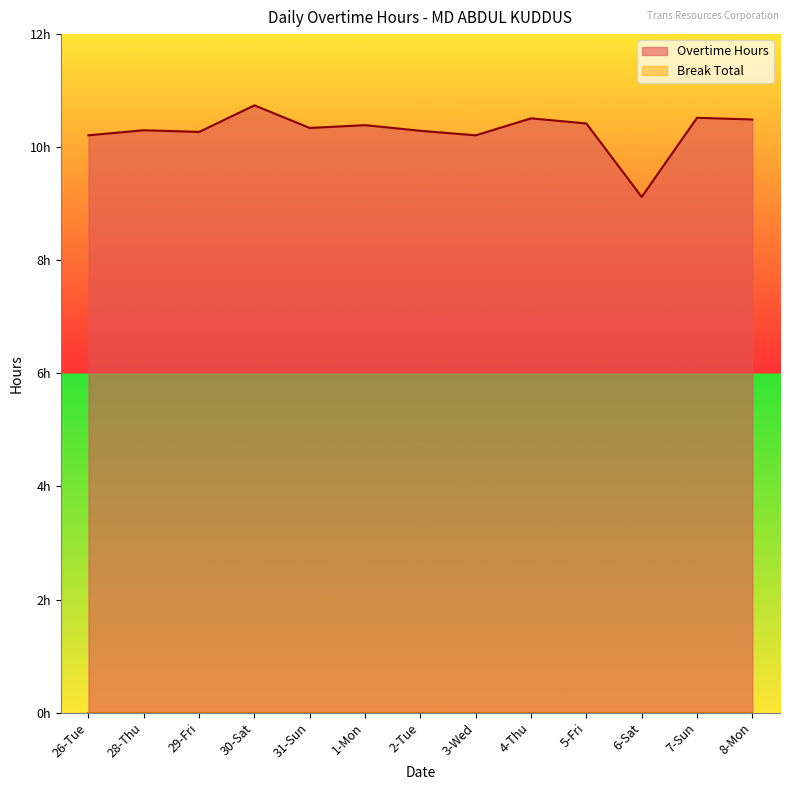

What is the label of the 5th point from the right?

4-Thu